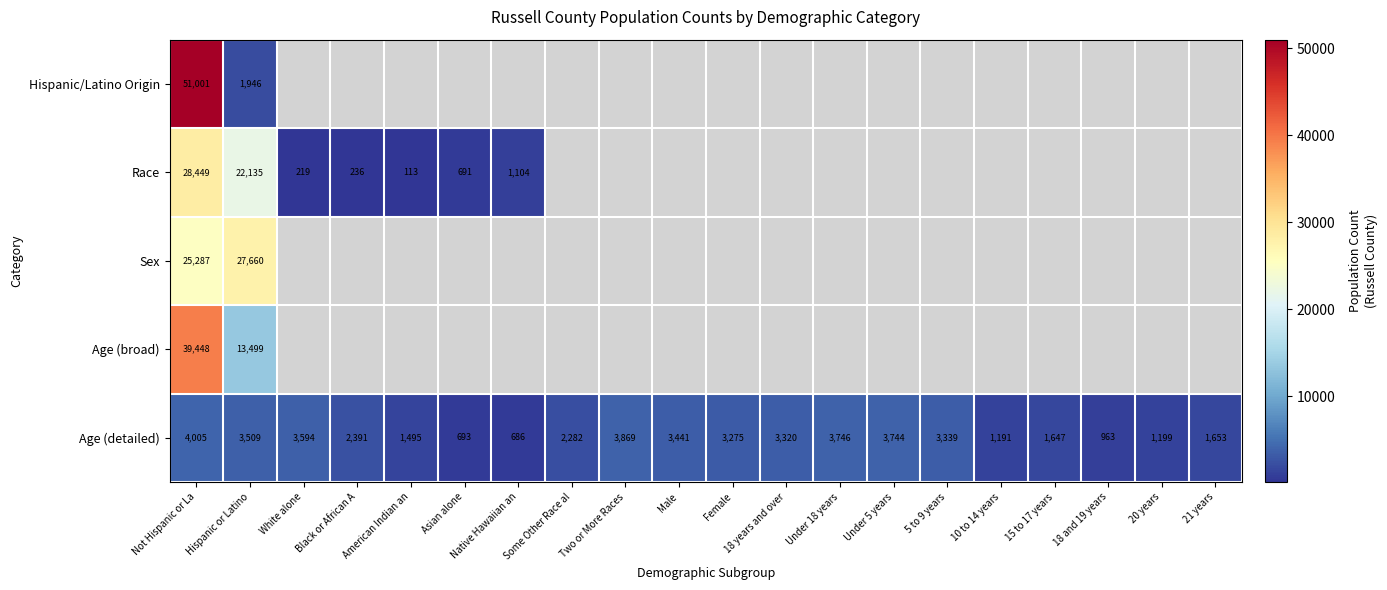

Which series has the widest spread of values?

row_0